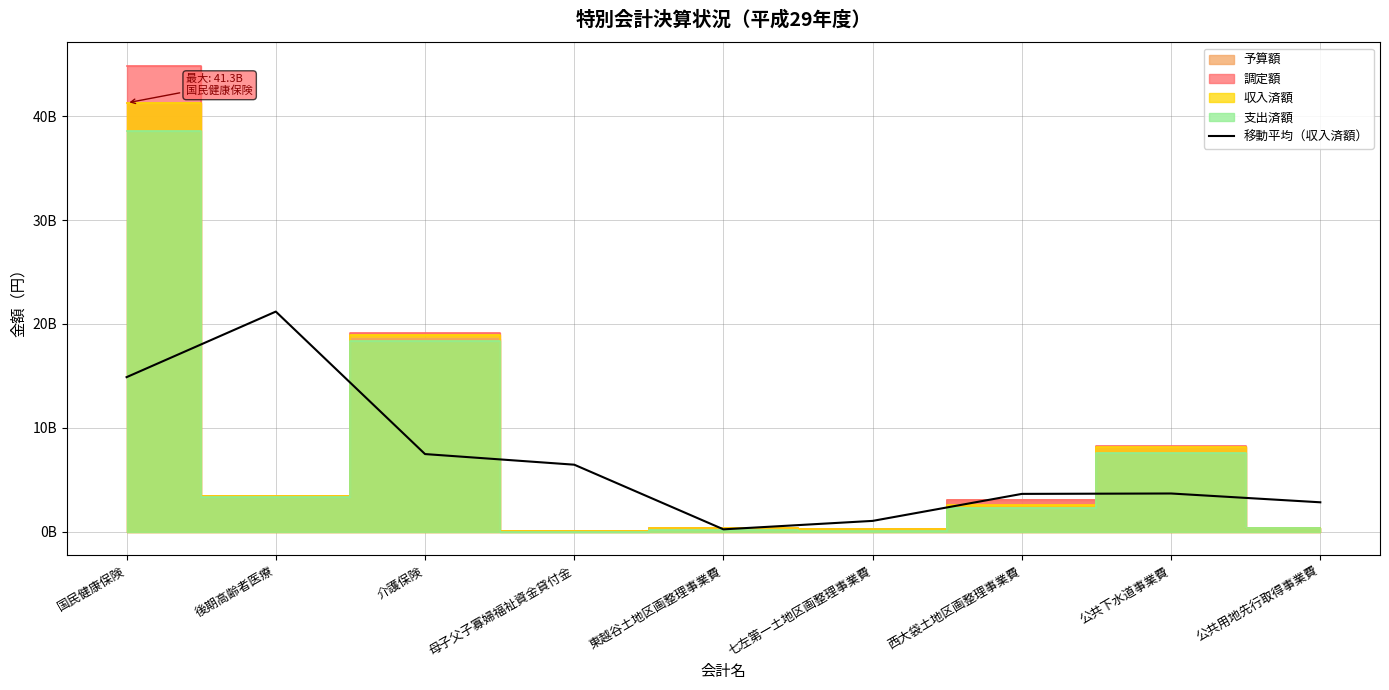

The chart shows a value of 849479059.3 at 西大袋土地区画整理事業費. True or false?

False